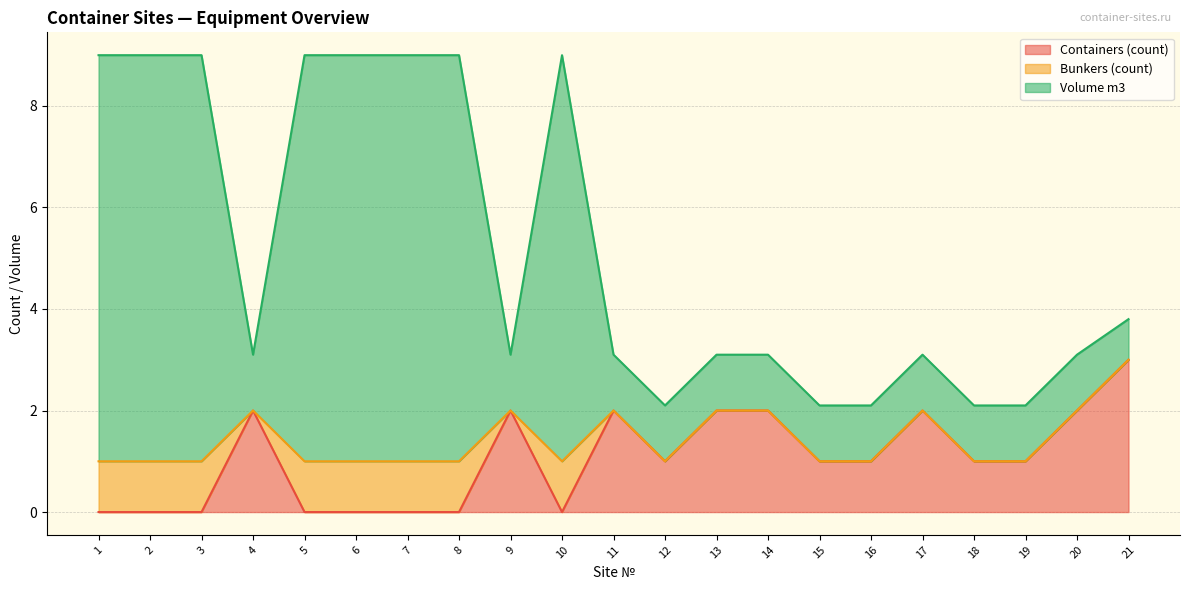

What is the difference between the maximum and minimum values in the Containers (count) series?

3.0